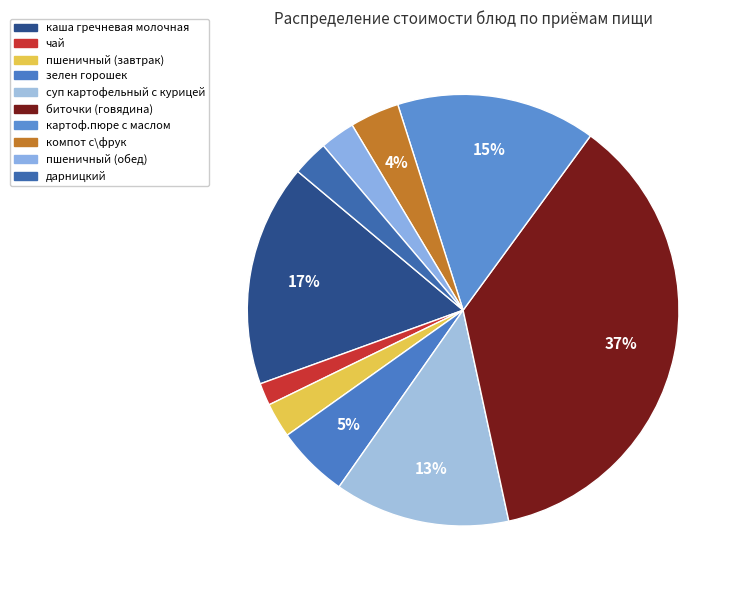

Which category has the smallest portion of the pie?

чай